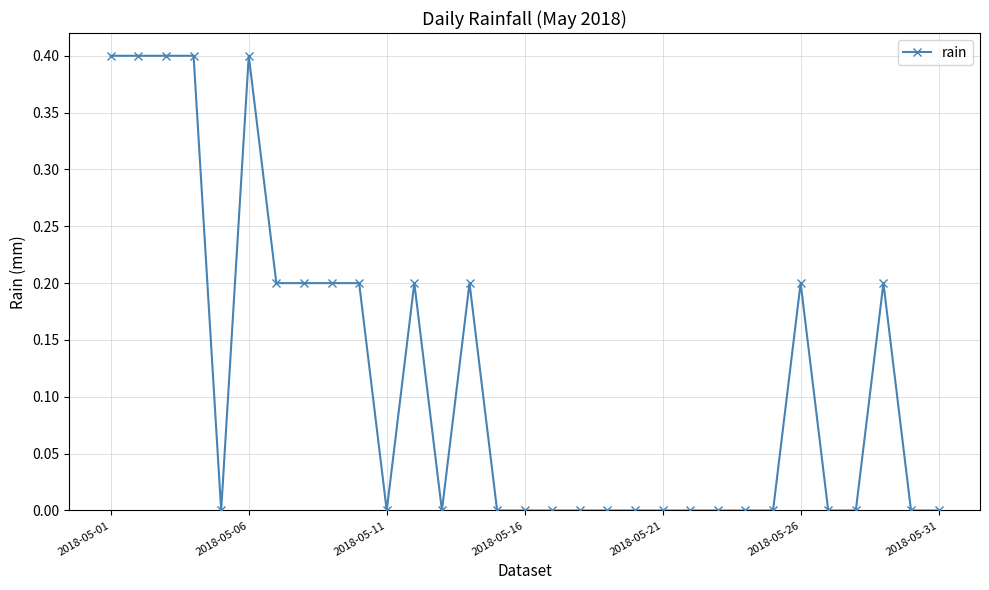

What is the value of the 2nd point from the left?

0.4